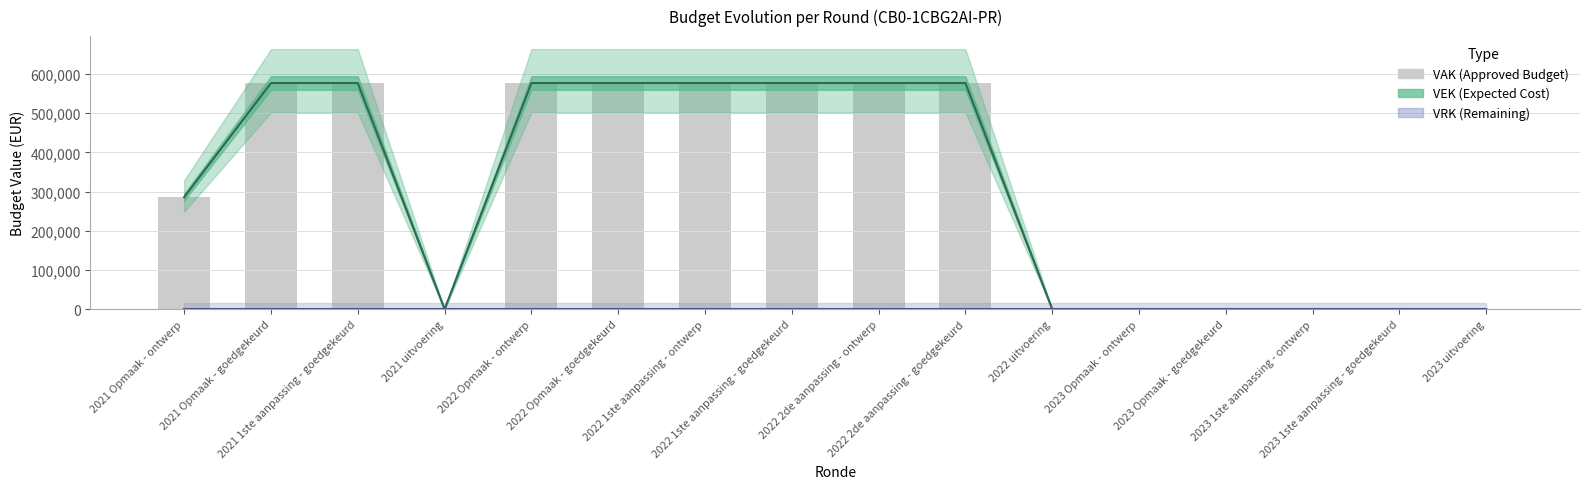

Count the VAK values in the range 0 to 577000.

16